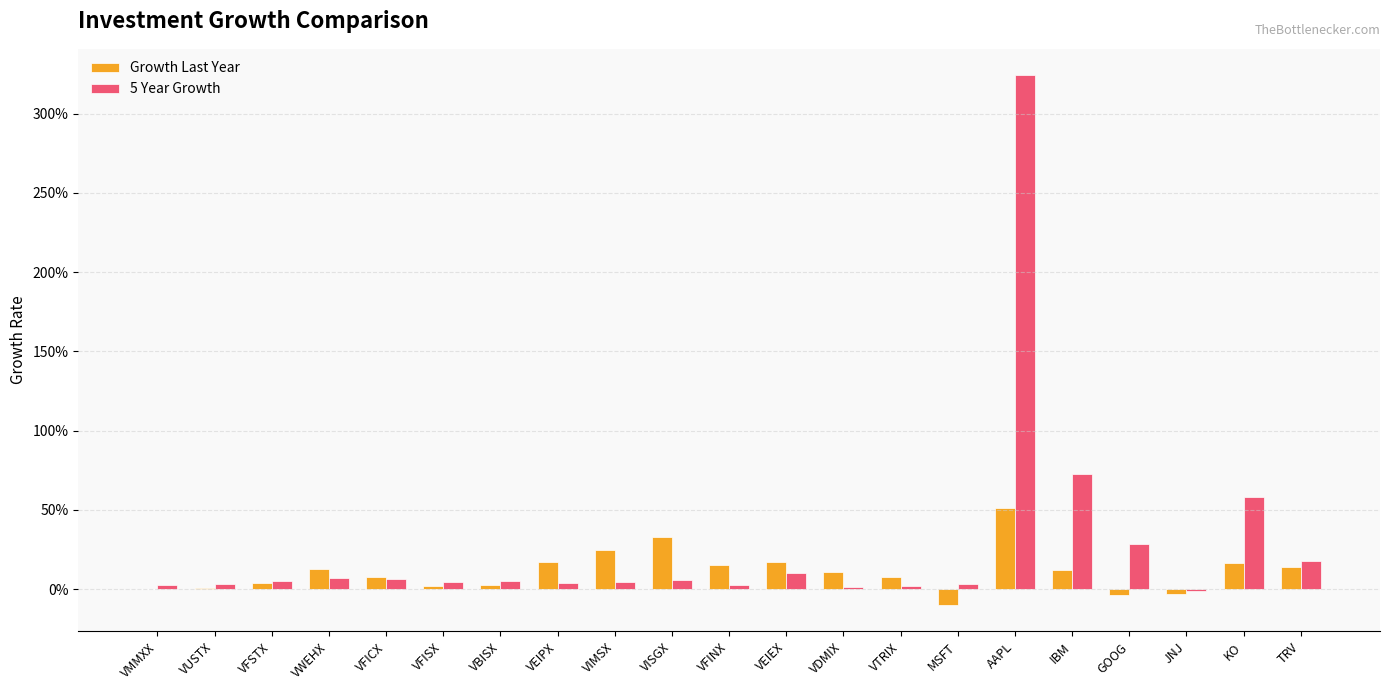

Between VFSTX and VFISX, which is larger?

VFSTX